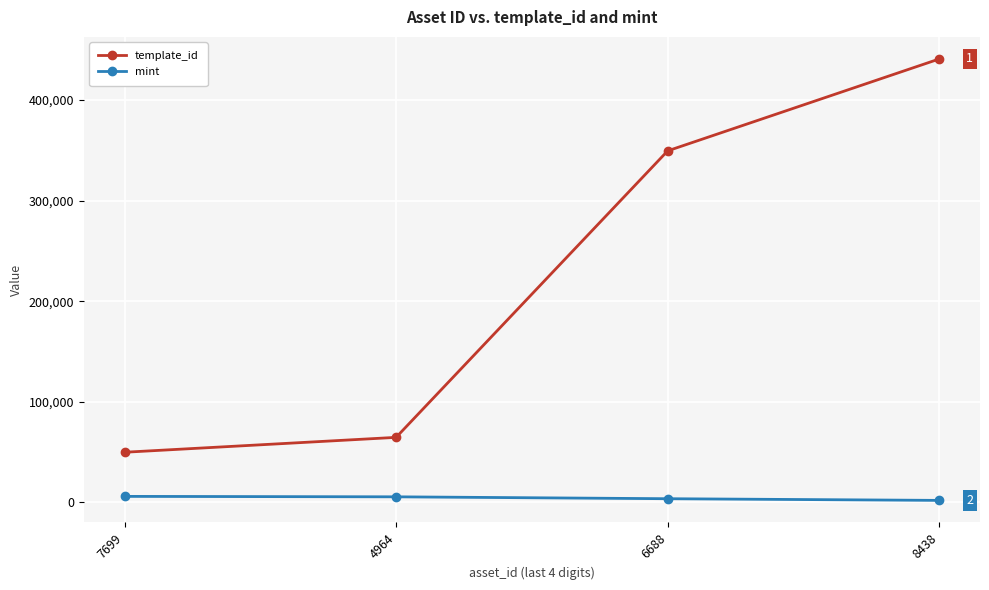

Rank the series by their average value, from lowest to highest.

mint, template_id